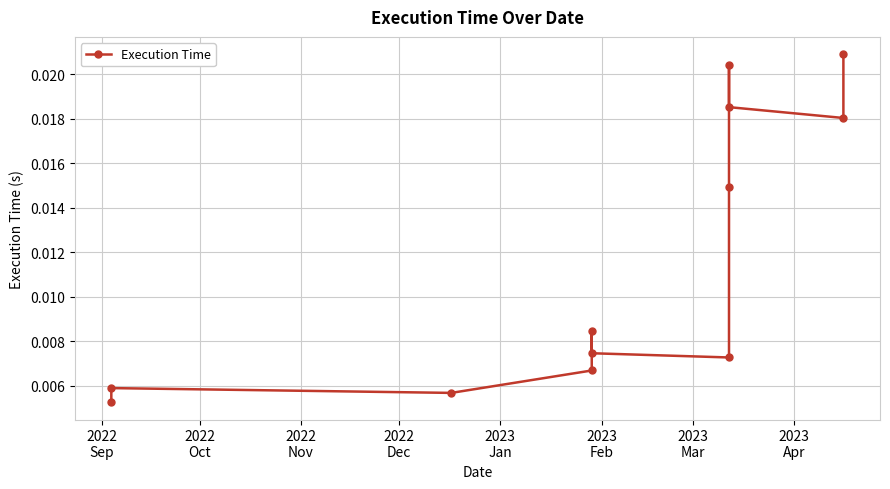

How many lines are shown in the chart?

1